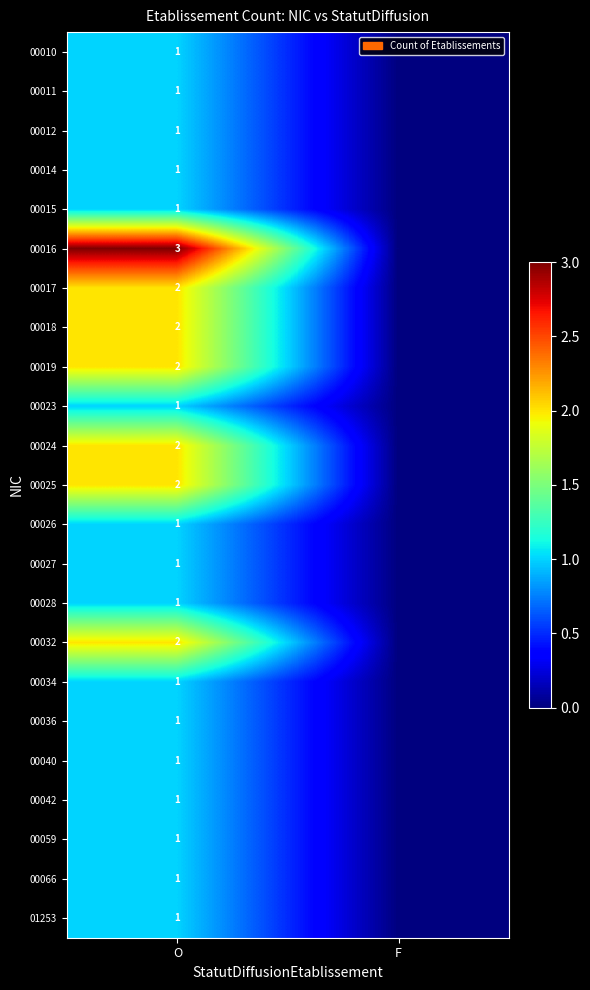

What is the total value across all series at O?

31